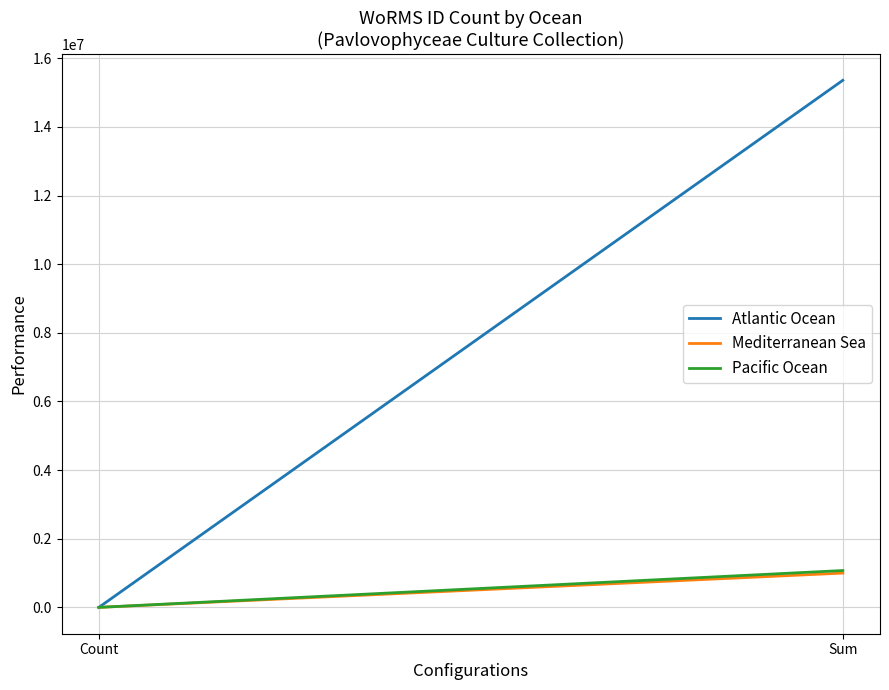

Rank the categories by Atlantic Ocean value from highest to lowest.

Sum, Count